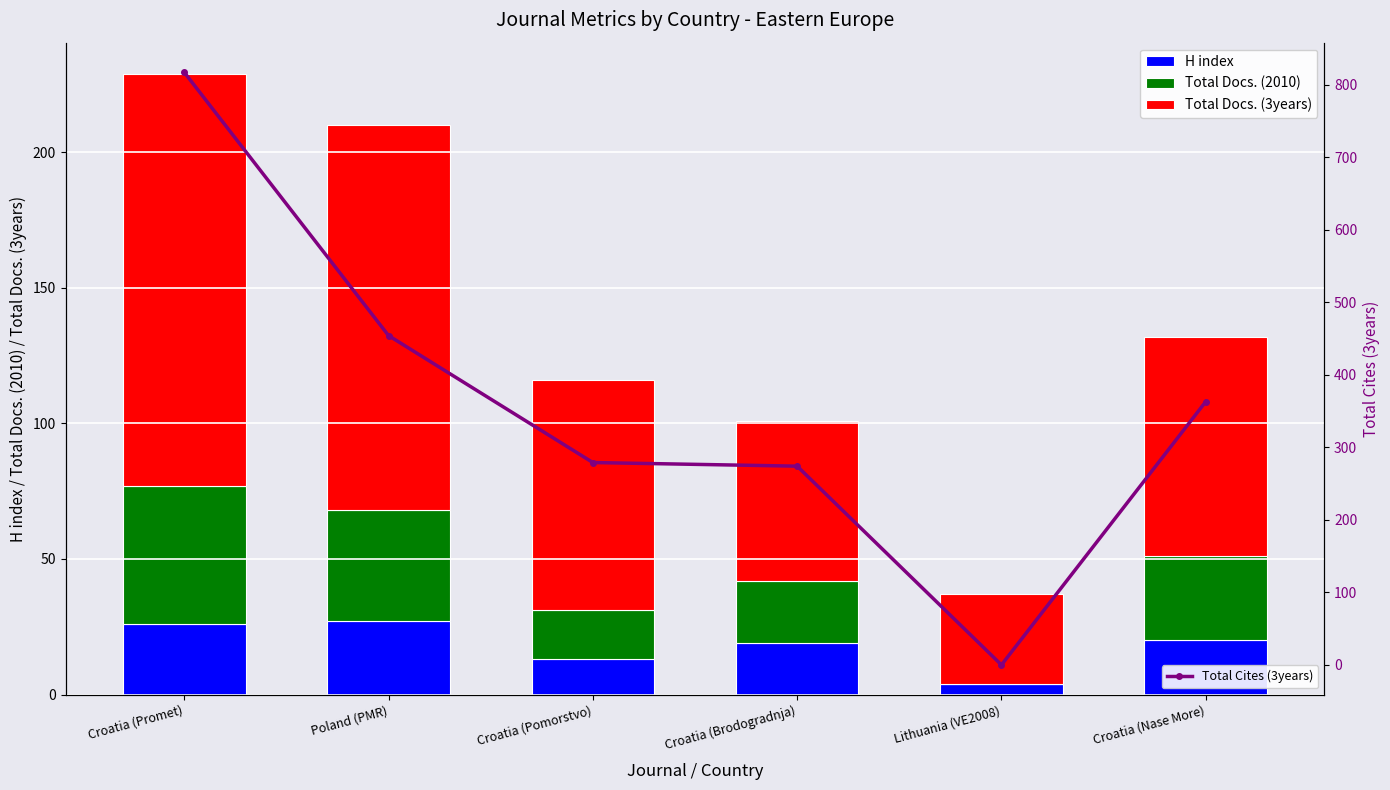

What is the difference between the maximum and minimum values in the Total Docs. (2010) series?

51